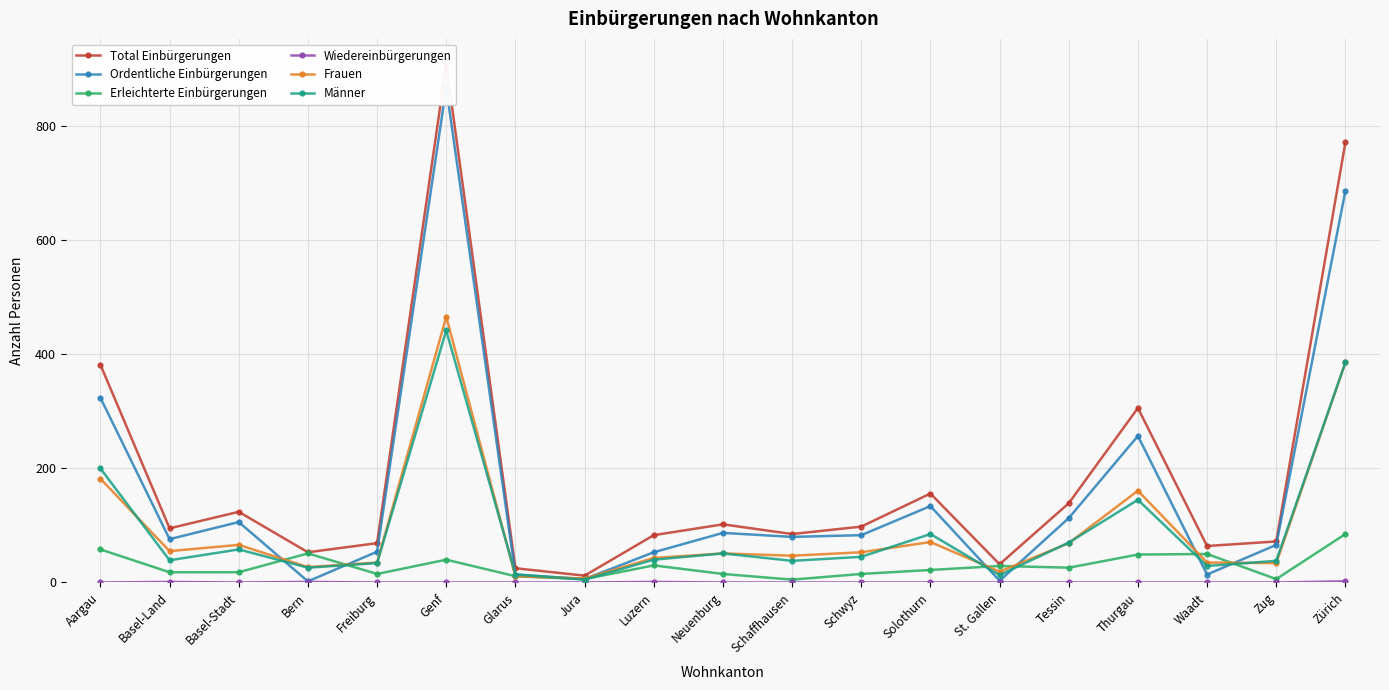

What is the difference between the second highest and minimum values in the Ordentliche Einbürgerungen series?

685